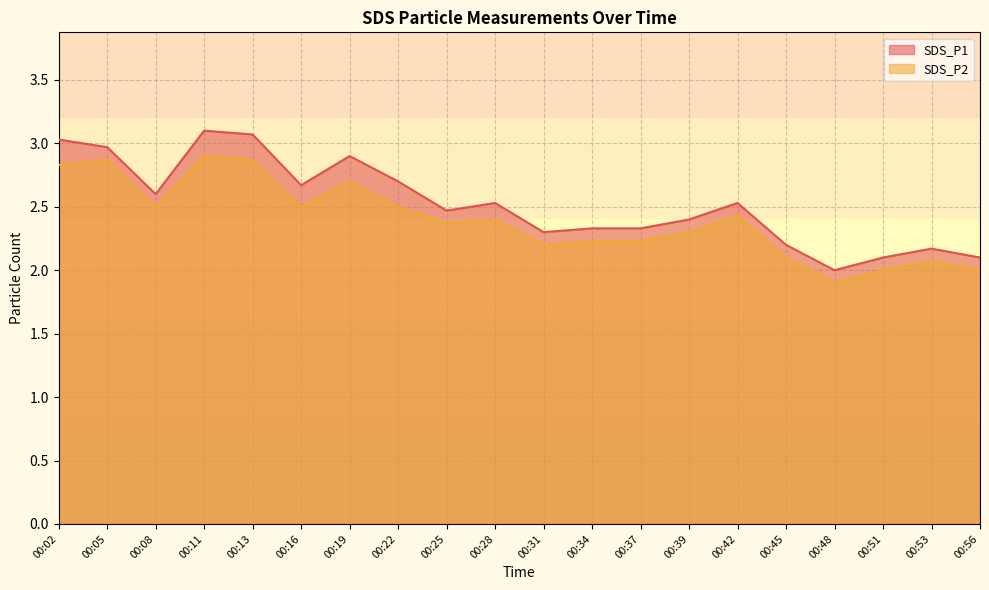

What is the difference between the SDS_P1 values at 00:08 and 00:13?

0.5